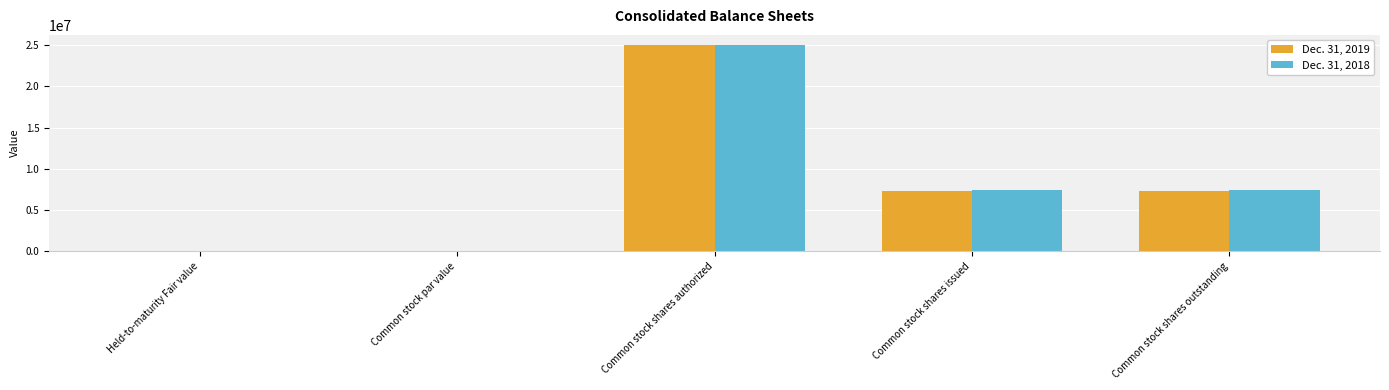

At which category is the sum across all series the highest?

Common stock shares authorized